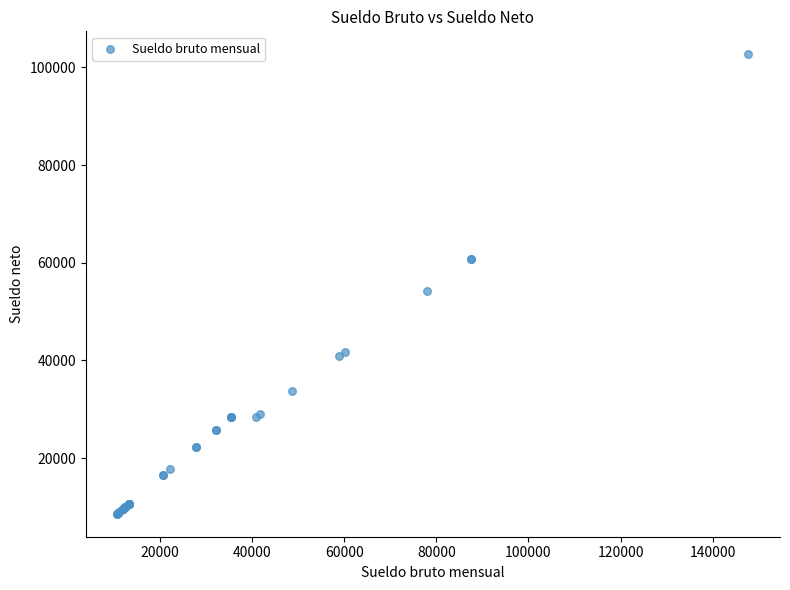

What Y value in the scatter plot is closest to 55653?

54198.2